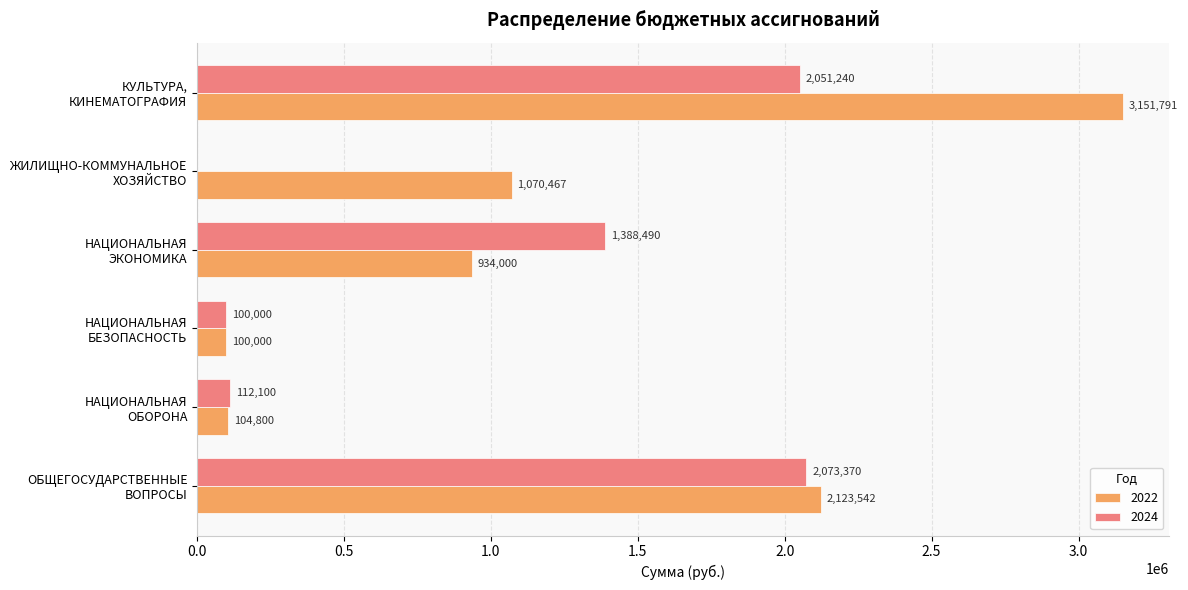

Read the 2024 value at НАЦИОНАЛЬНАЯ
ЭКОНОМИКА.

1388490